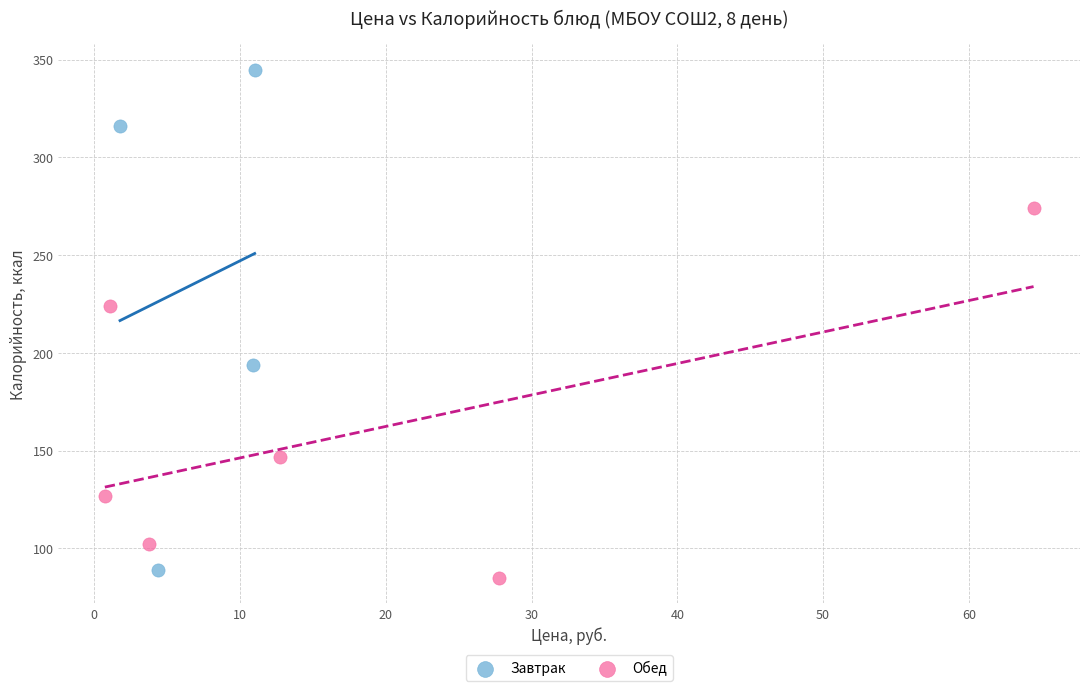

Which series contains the highest Y value?

Завтрак